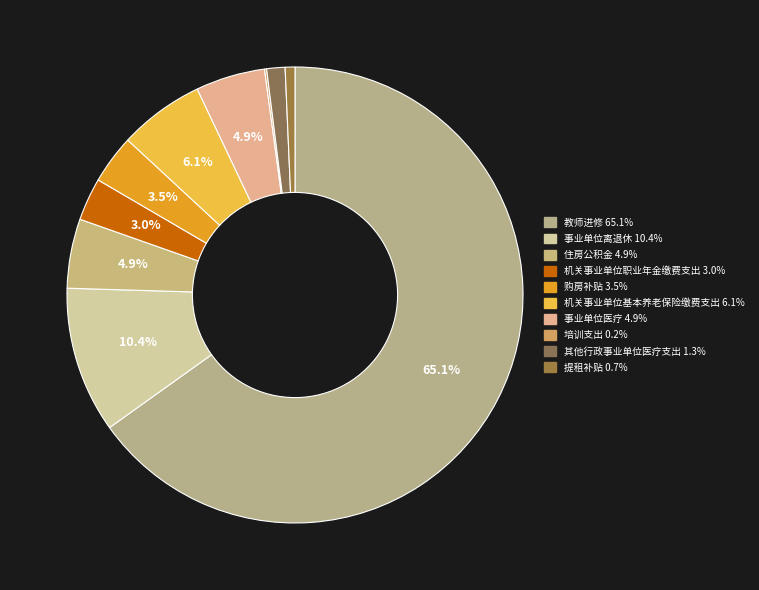

How much of the chart is everything except 机关事业单位基本养老保险缴费支出?

93.9%